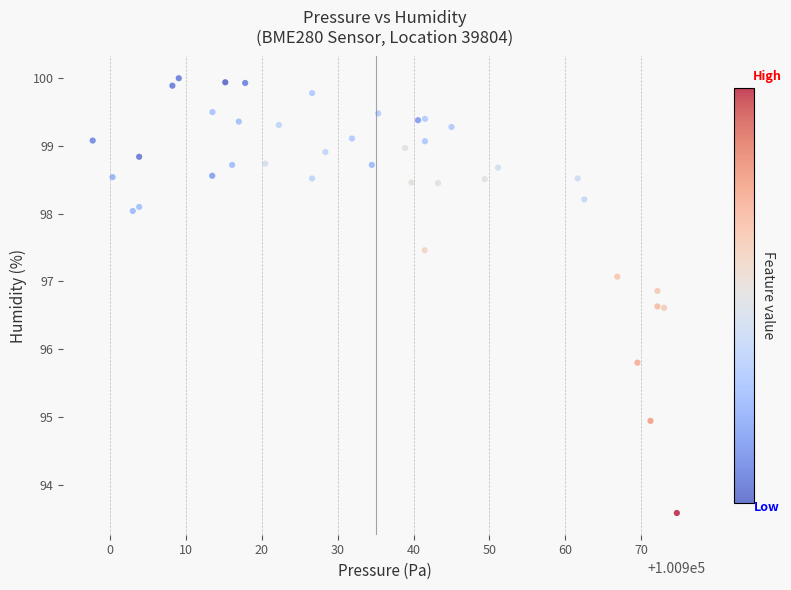

What Y value in the scatter plot is closest to 96?

95.8